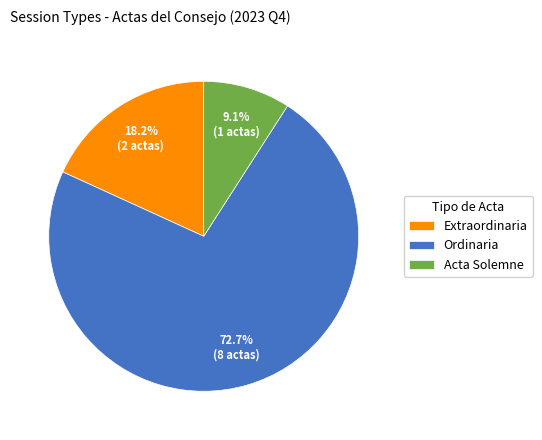

To the nearest percent, what portion does Extraordinaria represent?

18%